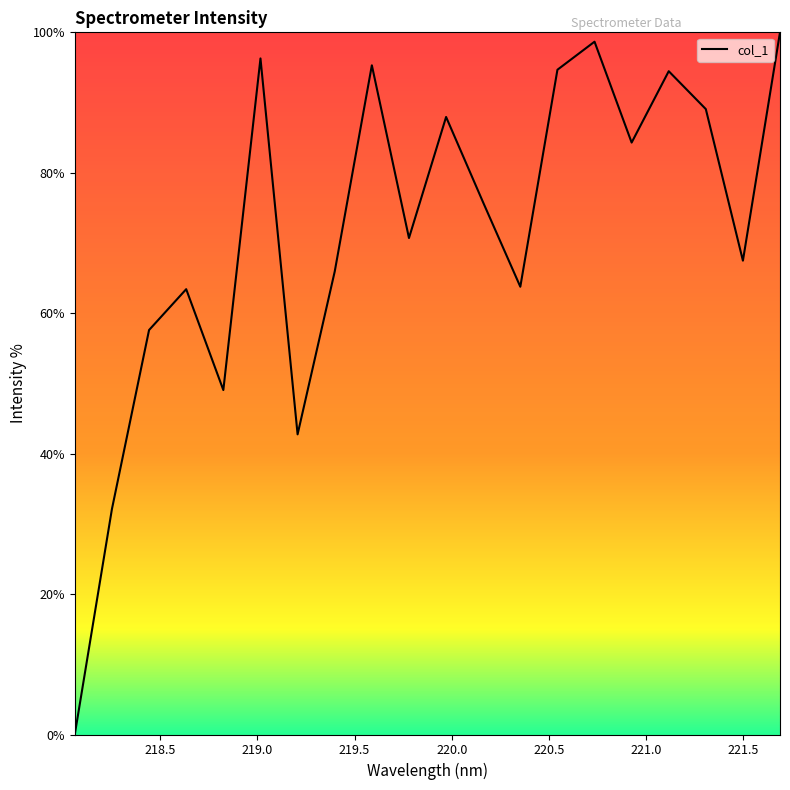

What is the maximum value shown in the chart?

100.0